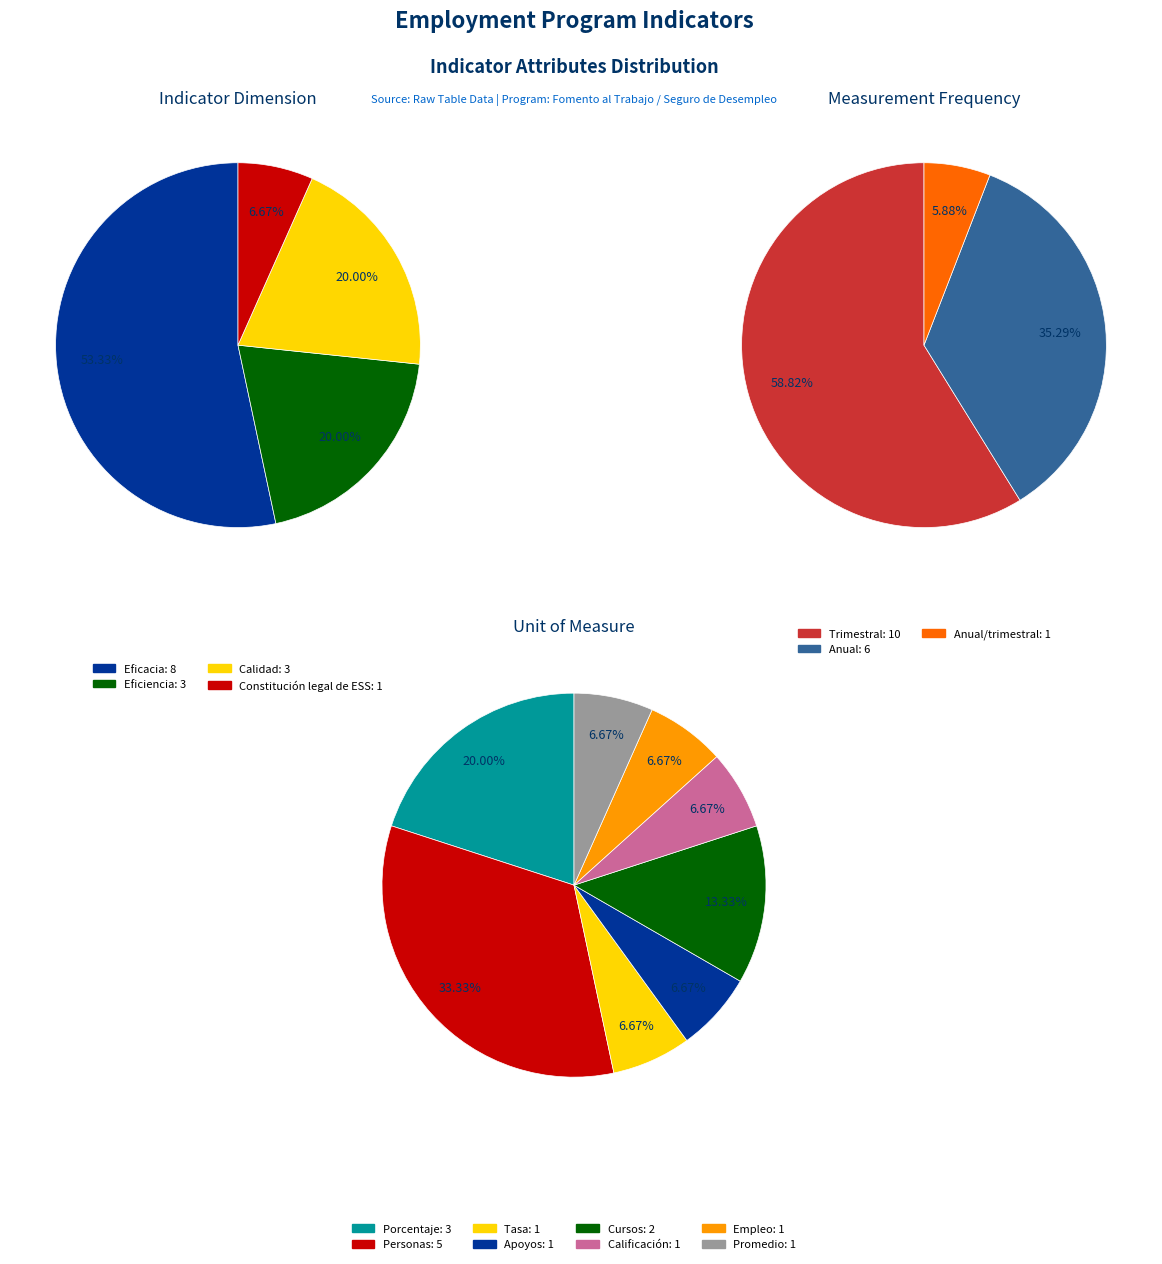

True or false: Eficiencia accounts for 8% of the total.

False